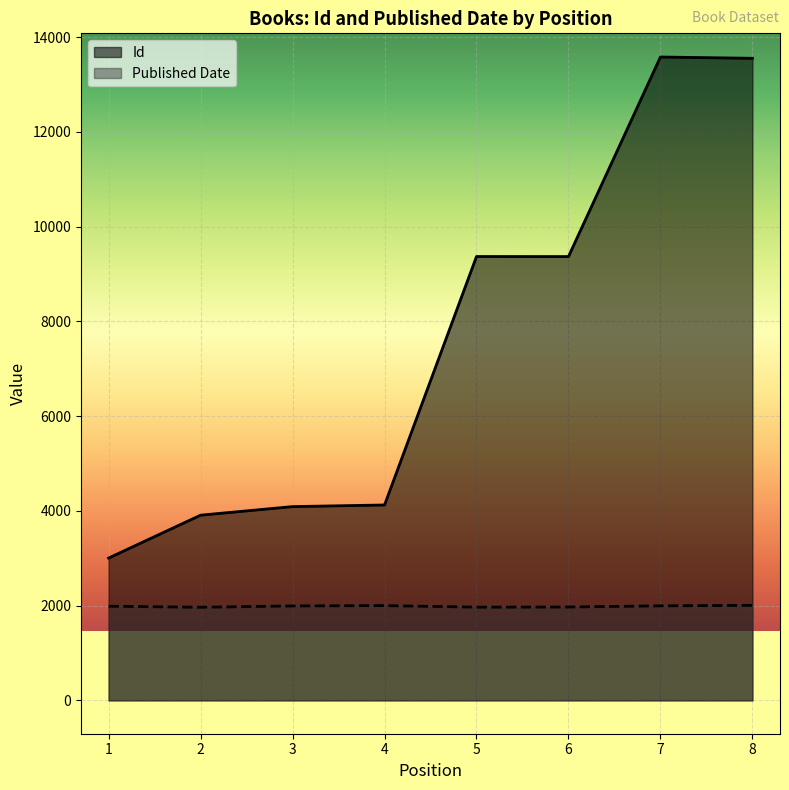

Does the chart display data point markers on the line(s)?

No